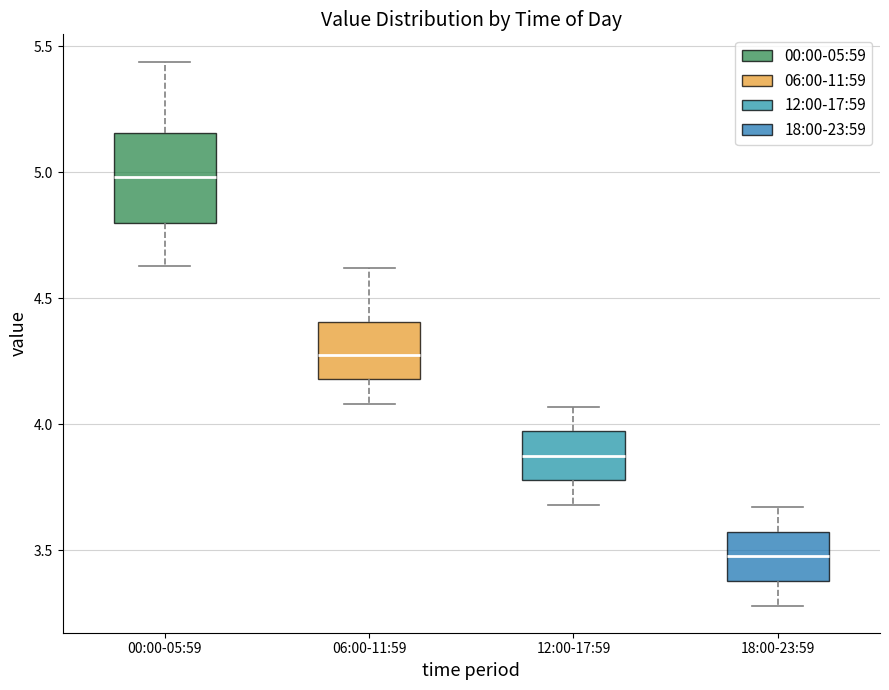

Which box has the highest median line?

00:00-05:59